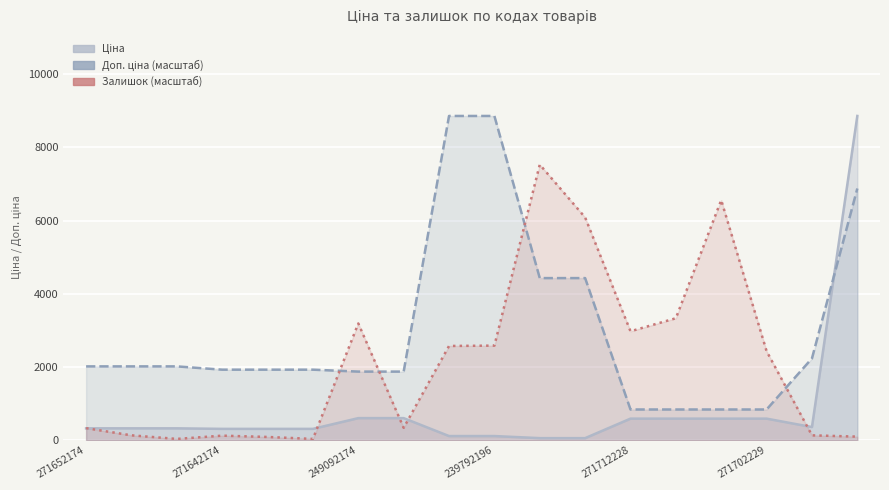

Does the chart display data point markers on the line(s)?

No